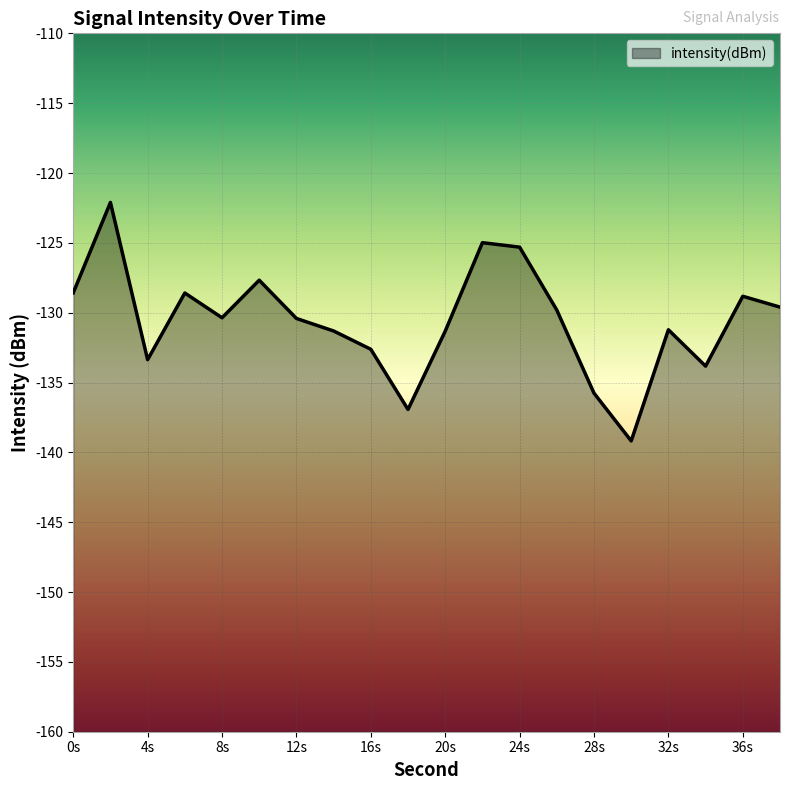

How many points are lower than both their immediate neighbors (excluding endpoints)?

5